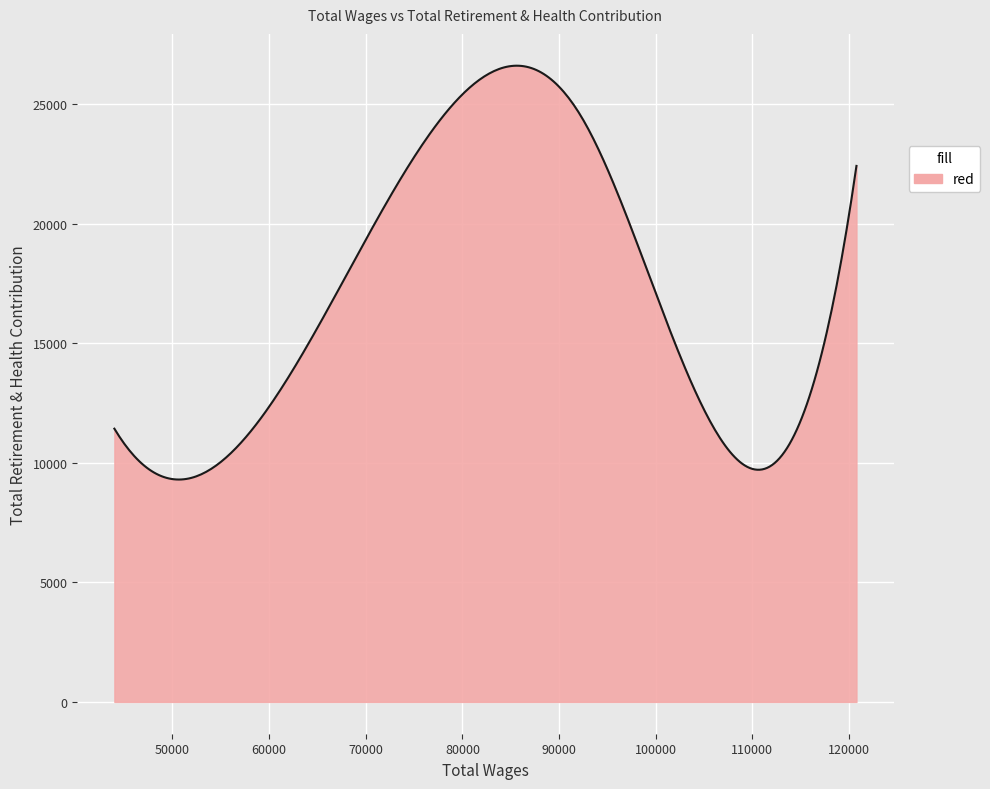

What is the maximum value shown in the chart?

26615.4